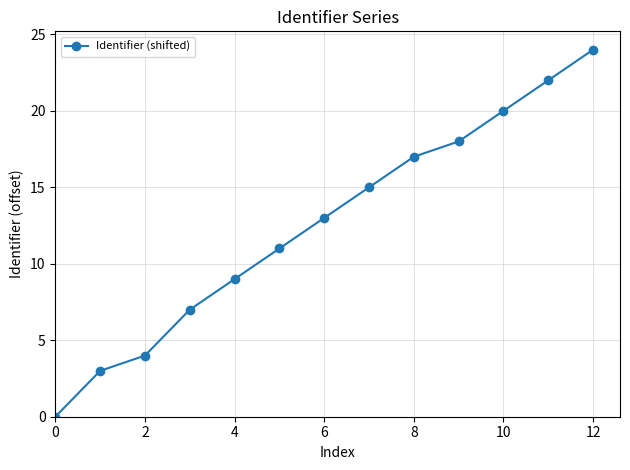

How many data points are less than 13?

6